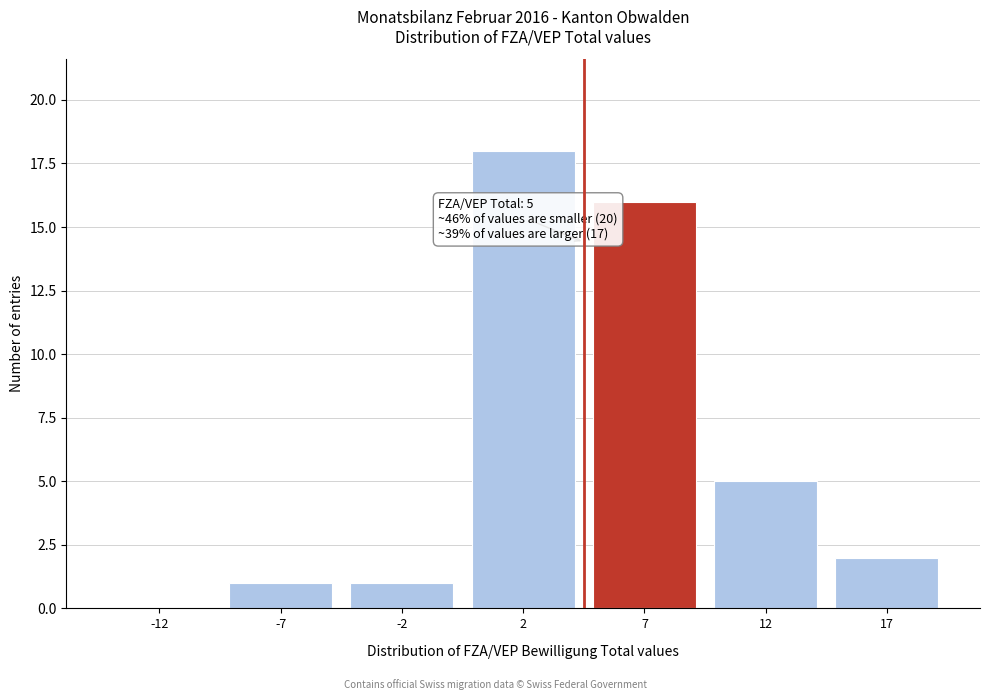

Reading right to left, list all the values displayed in this chart.

17=2	12=5	7=16	2=18	-2=1	-7=1	-12=0